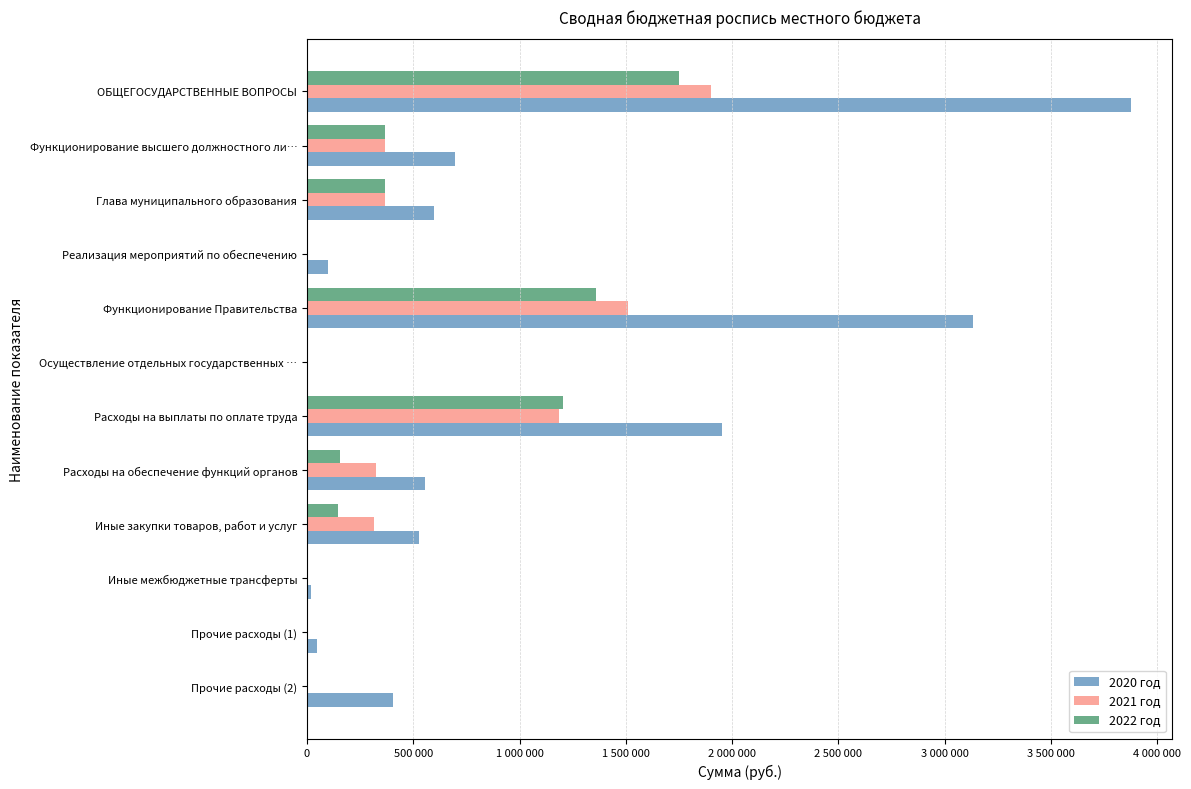

What are all the series names shown in the legend?

2020 год, 2021 год, 2022 год